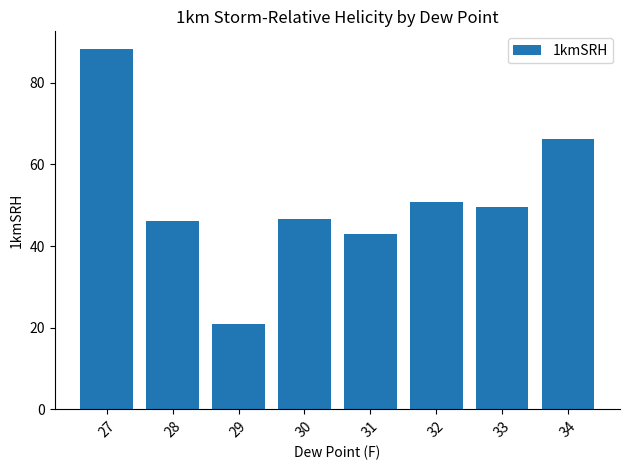

What is the minimum value shown in the chart?

21.0